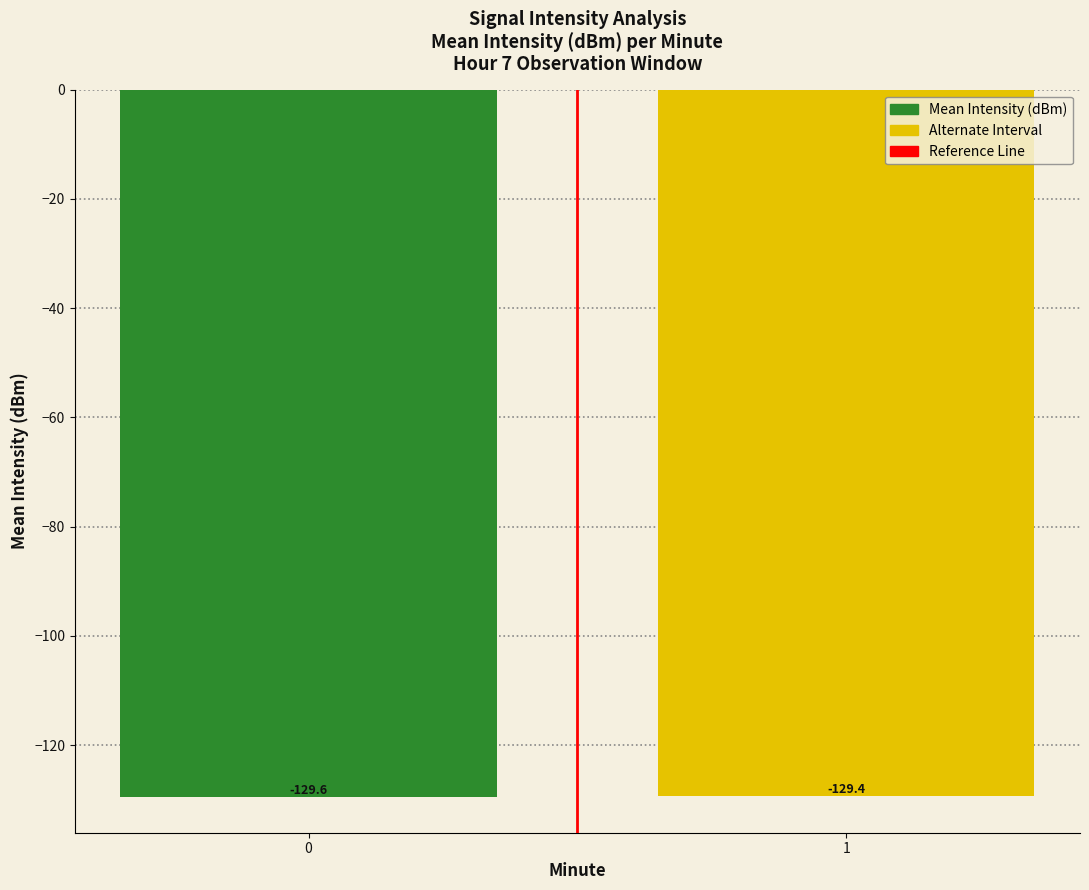

Are the bars grouped side by side (vs. stacked)?

No